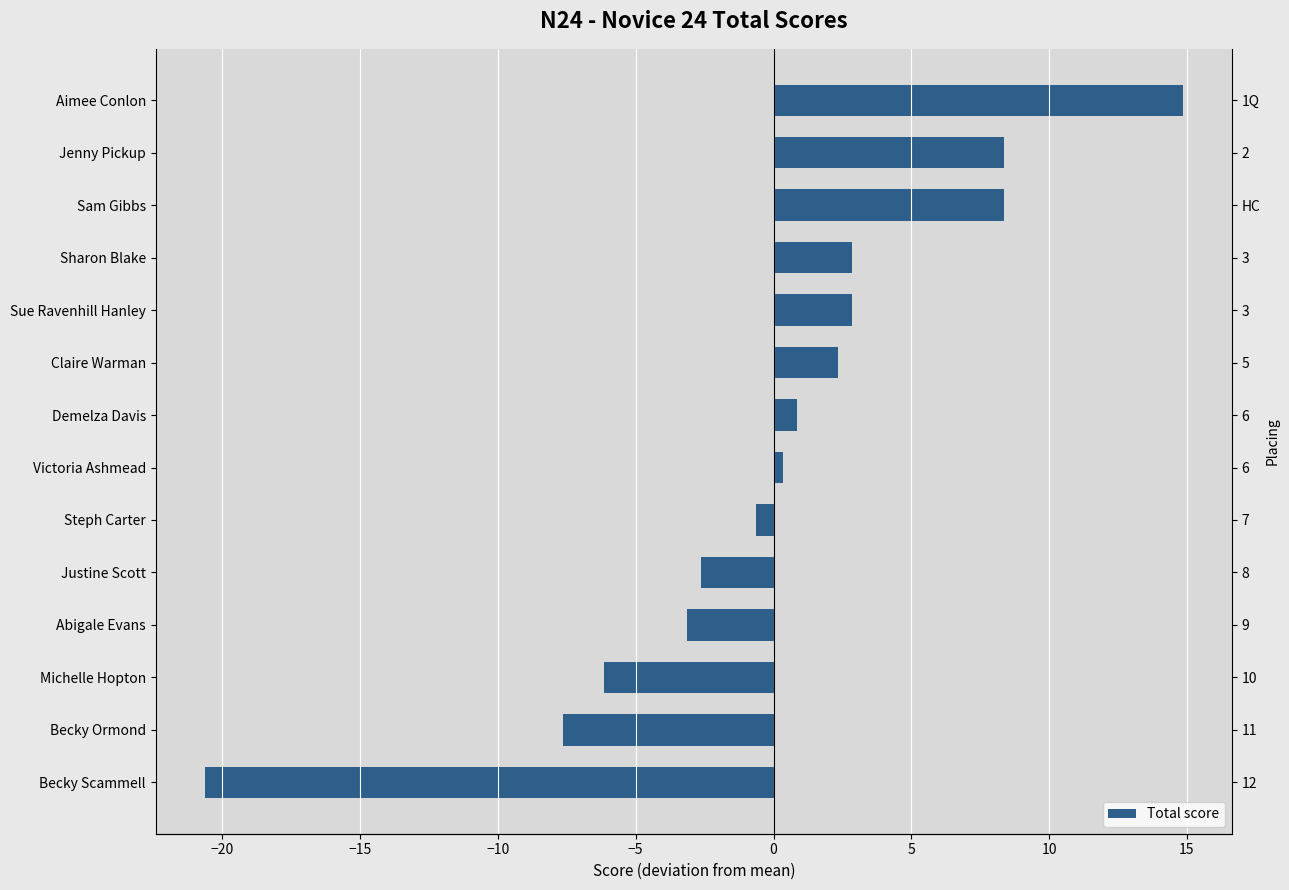

Are the bars horizontal?

Yes